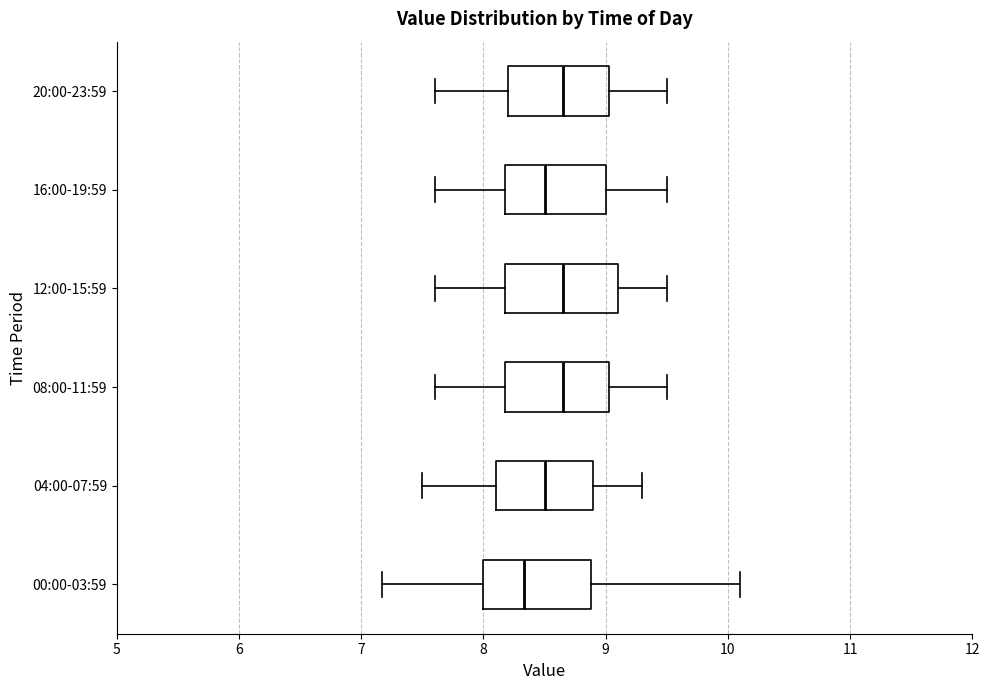

Reading bottom to top, read every box against the x-axis: the position of its median line, the range the box covers, and the ends of its whiskers. The values are not printed on the chart, so give them approximately, as read against the axis.

00:00-03:59: median 8.3, box 8.0 to 8.9, whiskers 7.2 to 10.1
04:00-07:59: median 8.5, box 8.1 to 8.9, whiskers 7.5 to 9.3
08:00-11:59: median 8.7, box 8.2 to 9.0, whiskers 7.6 to 9.5
12:00-15:59: median 8.7, box 8.2 to 9.1, whiskers 7.6 to 9.5
16:00-19:59: median 8.5, box 8.2 to 9.0, whiskers 7.6 to 9.5
20:00-23:59: median 8.7, box 8.2 to 9.0, whiskers 7.6 to 9.5